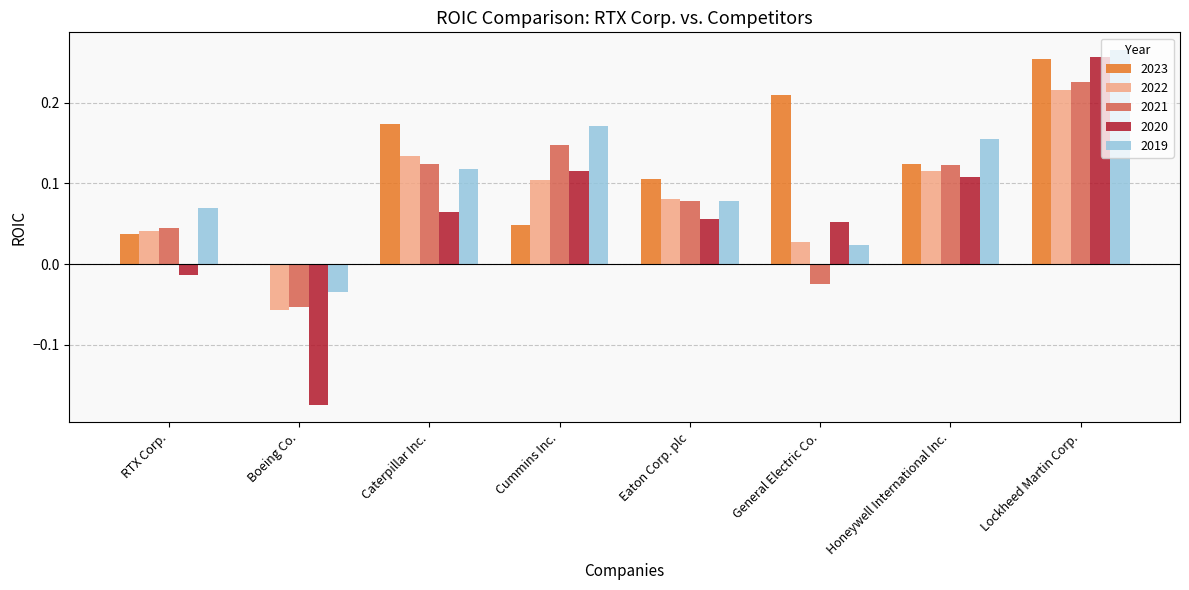

Which category has the lowest value in the 2019 series?

Boeing Co.